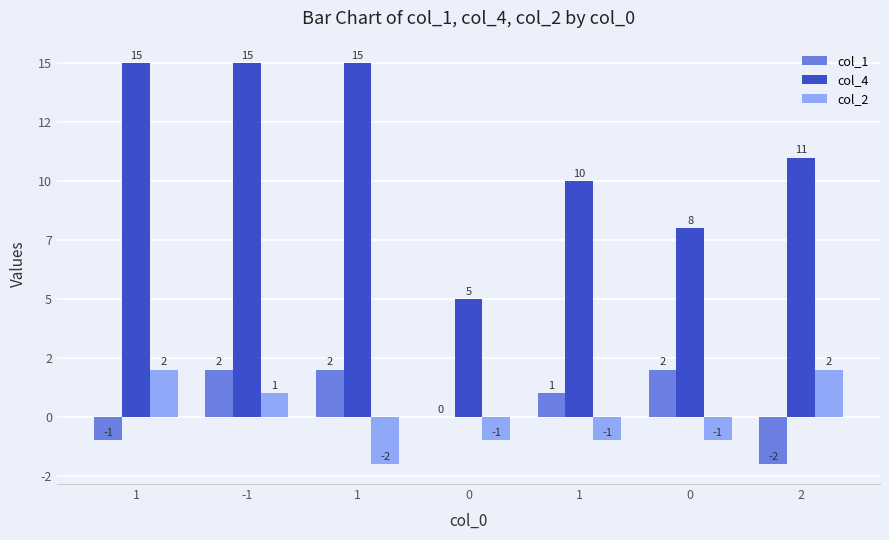

List the series in order of their peak value, highest first.

col_4, col_1, col_2